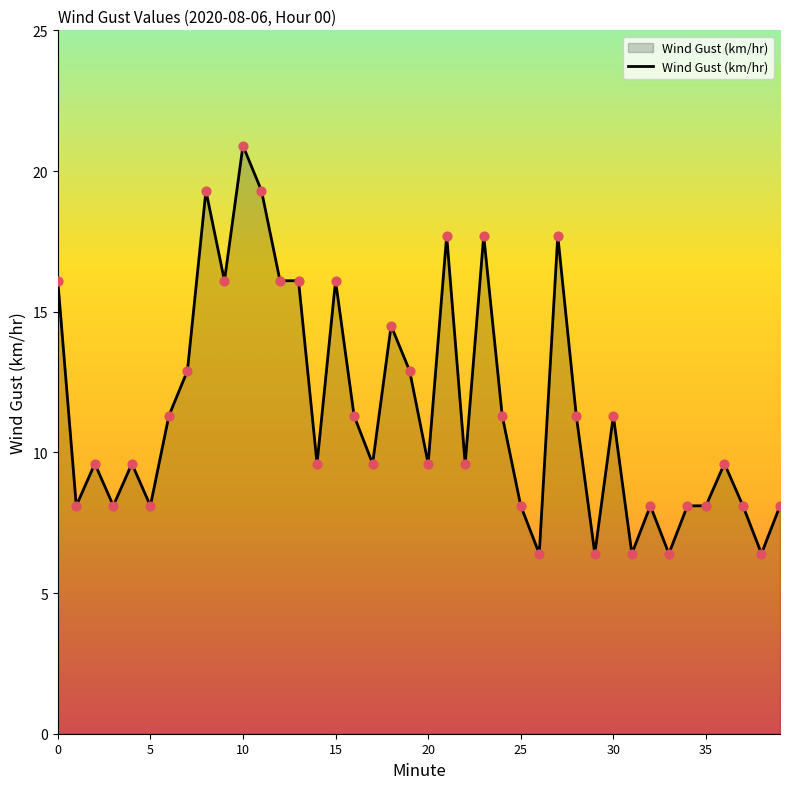

What is the maximum value shown in the chart?

20.9